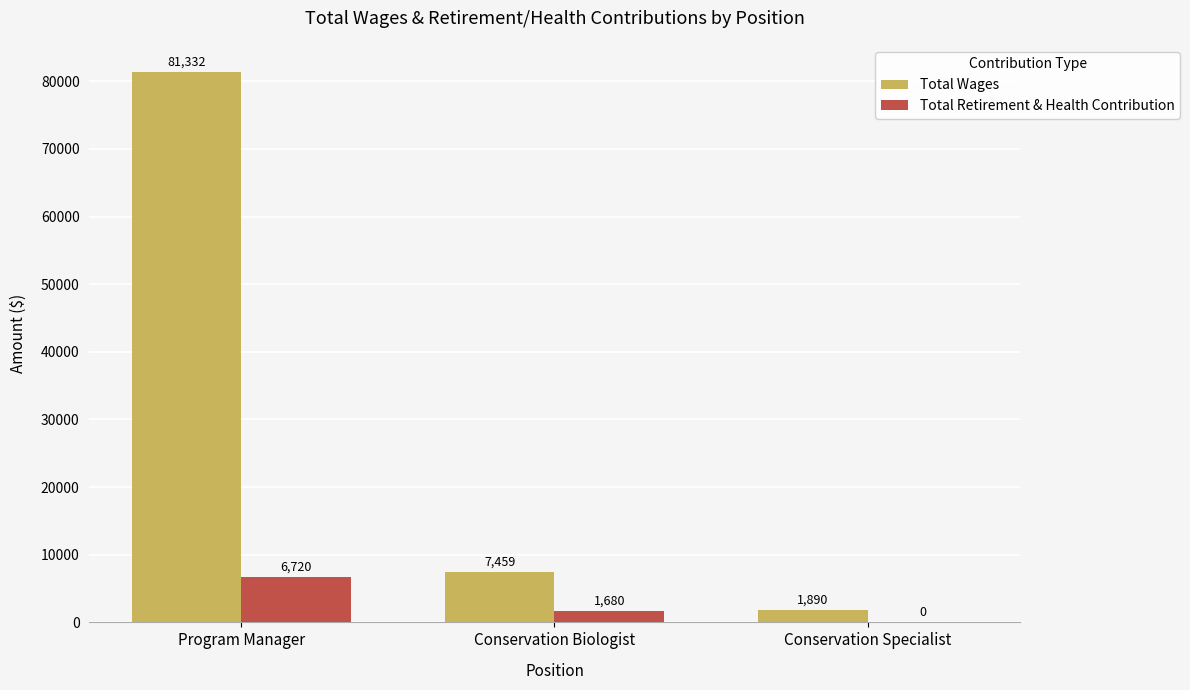

What are all the series names shown in the legend?

Total Wages, Total Retirement & Health Contribution